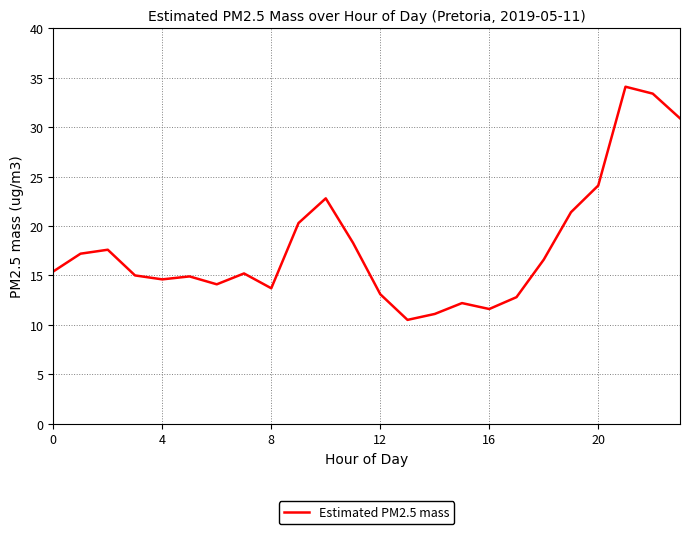

What is the difference between the maximum and minimum values?

23.6